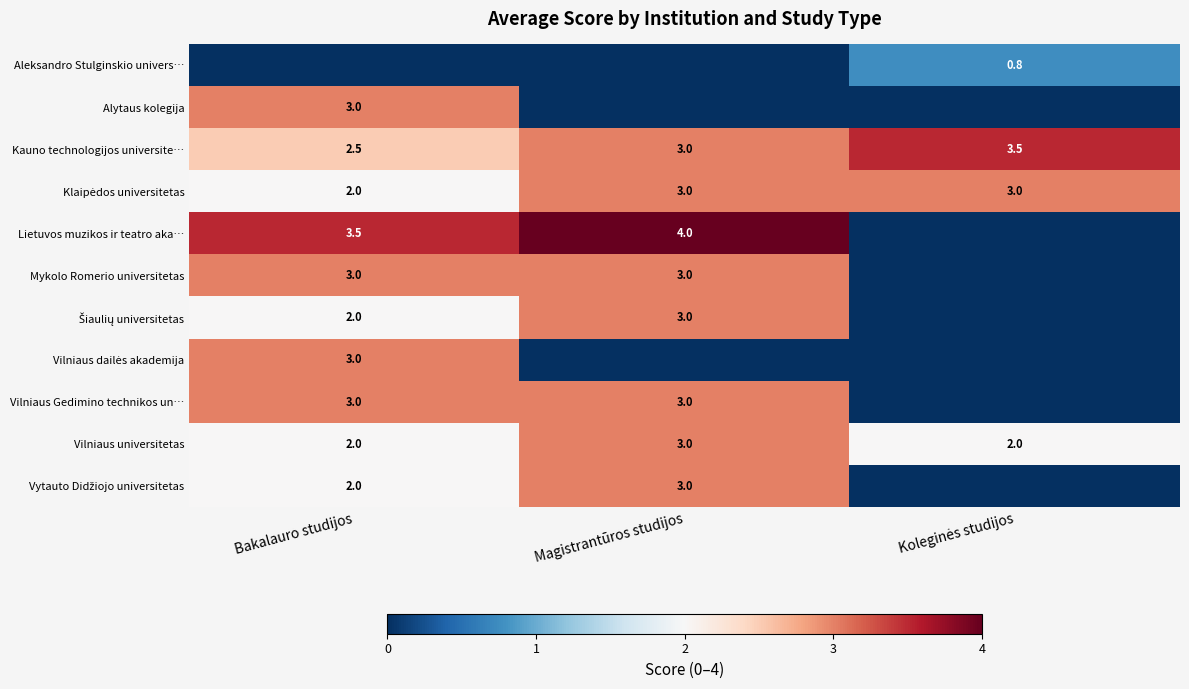

What is the difference between the highest and lowest values at Koleginės studijos?

3.5